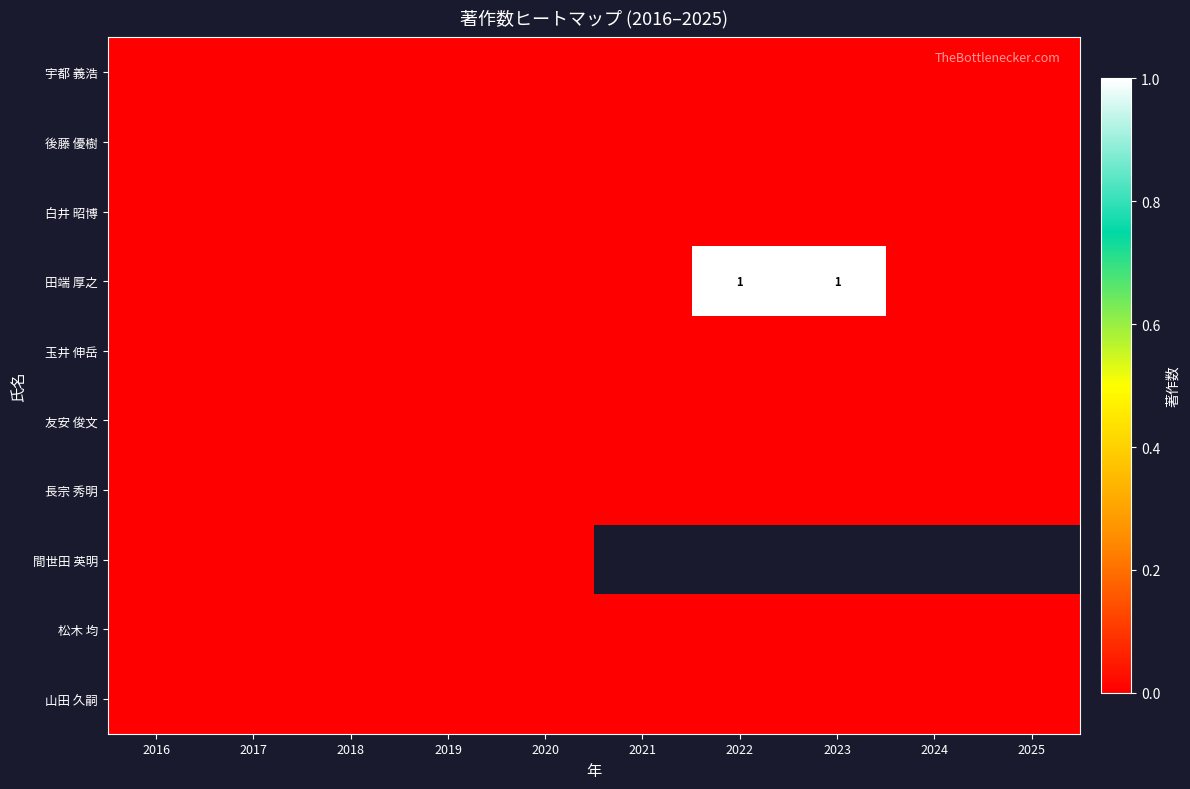

At how many categories does at least one series exceed 0?

2